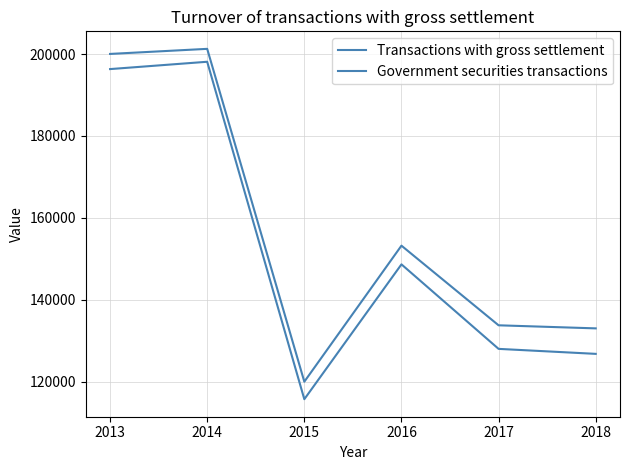

True or false: Government securities transactions and Transactions with gross settlement cross at least once.

False